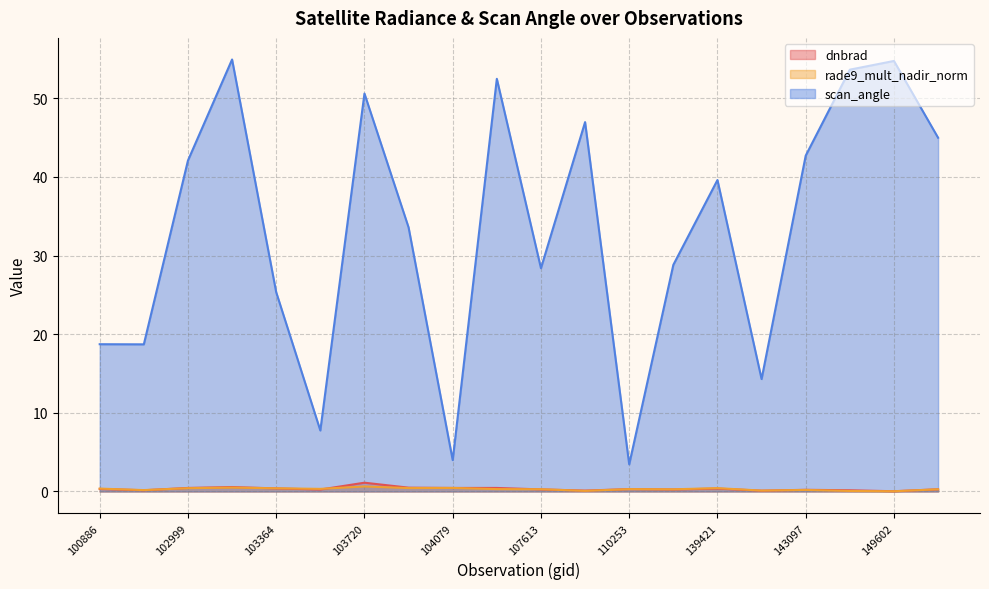

Read the dnbrad value at 149591.

0.2